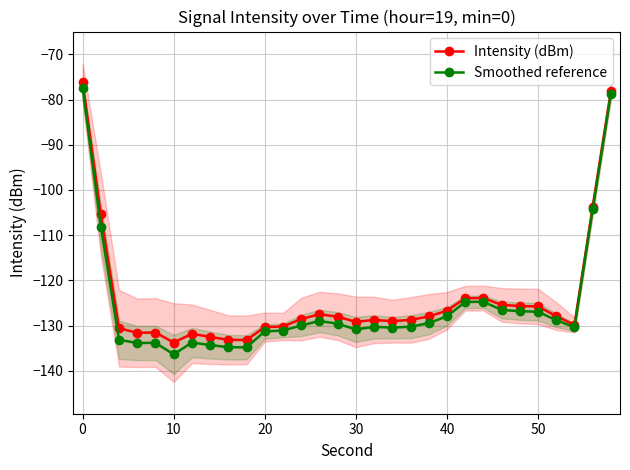

True or false: Intensity (dBm) has more than 1 points higher than both neighbors.

True